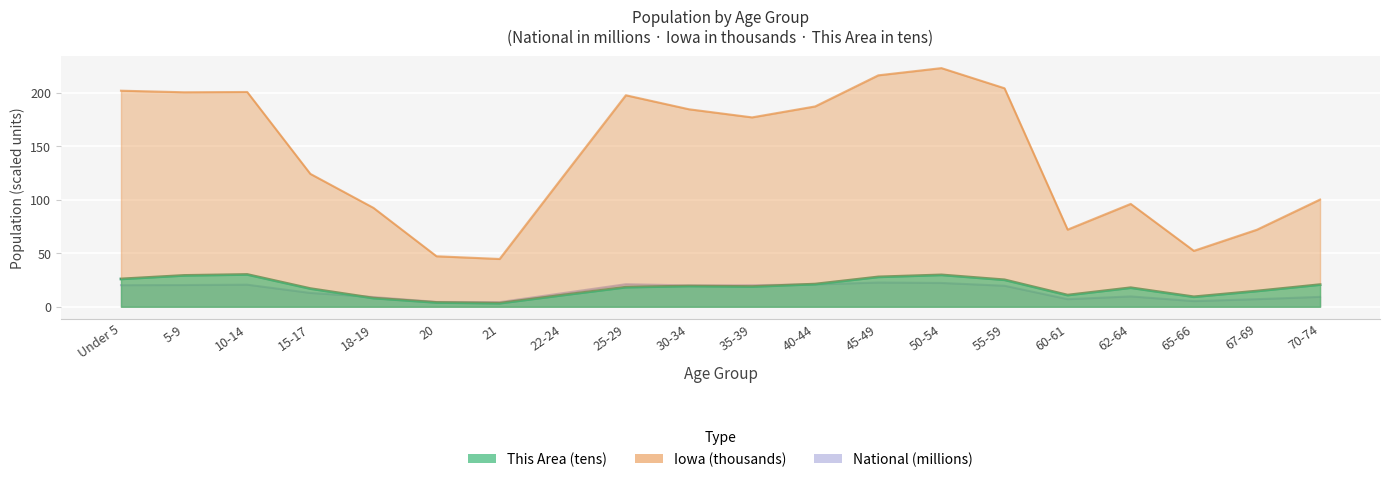

Is the value of this_area at 67-69 greater than the value of iowa at 35-39?

No